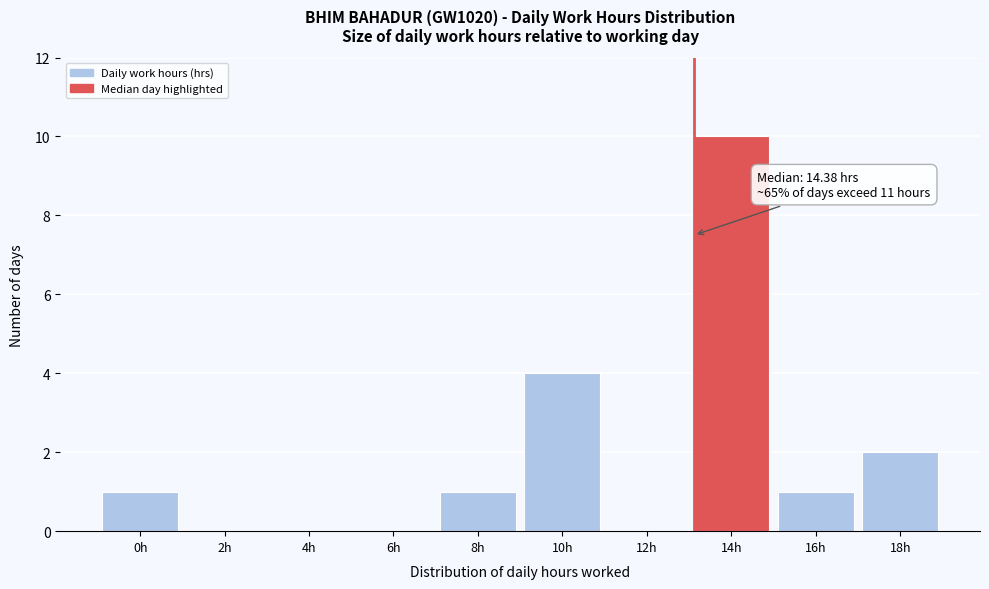

Reading left to right, list all the values displayed in this chart.

0h=1	2h=0	4h=0	6h=0	8h=1	10h=4	12h=0	14h=10	16h=1	18h=2